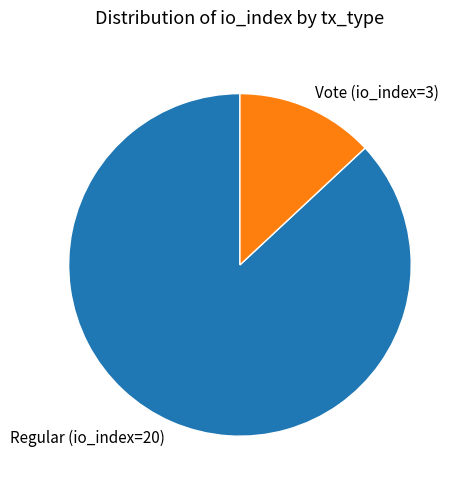

What is the smallest slice in the pie chart?

Vote (io_index=3)